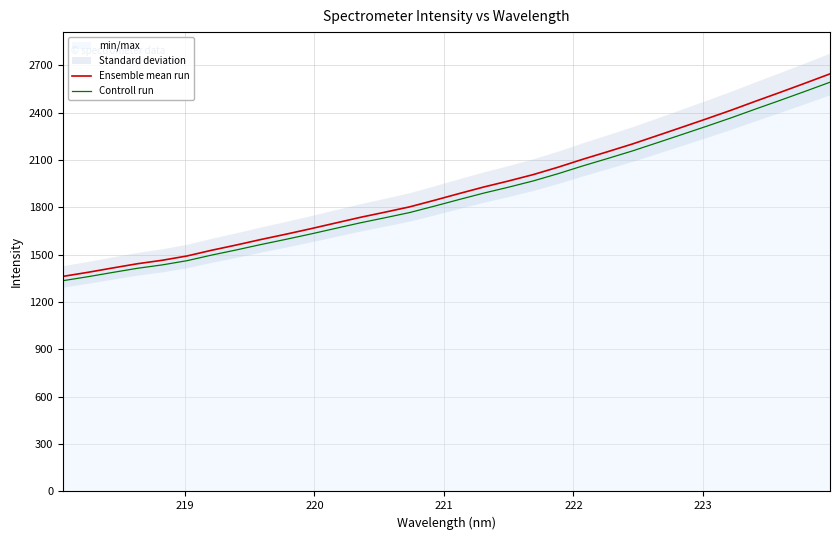

What is the minimum value for Ensemble mean run?

1362.4